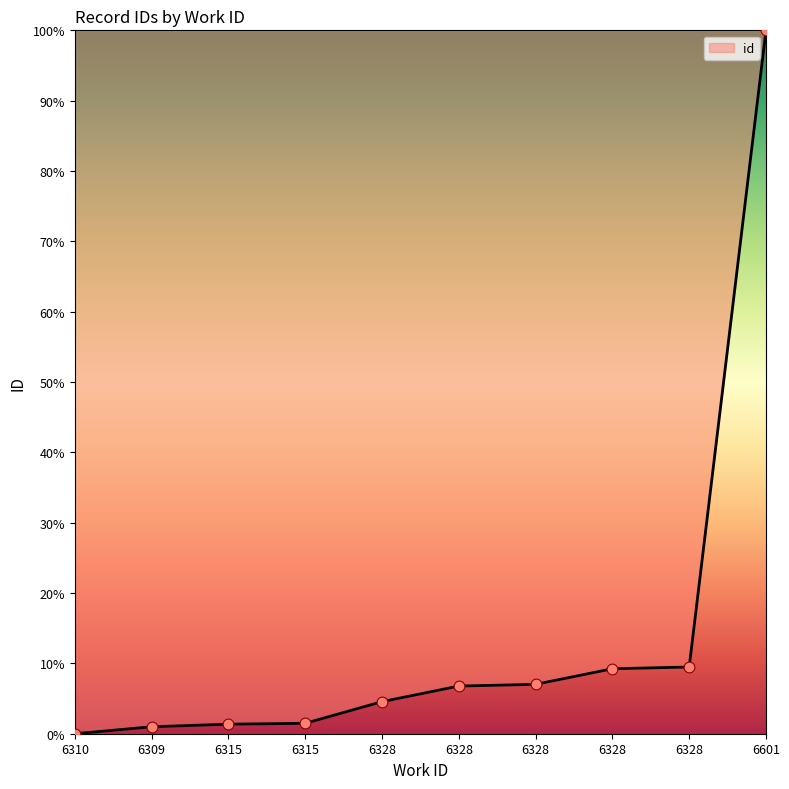

Approximately how many times larger is the value at 6328 compared to 6315?

3.4